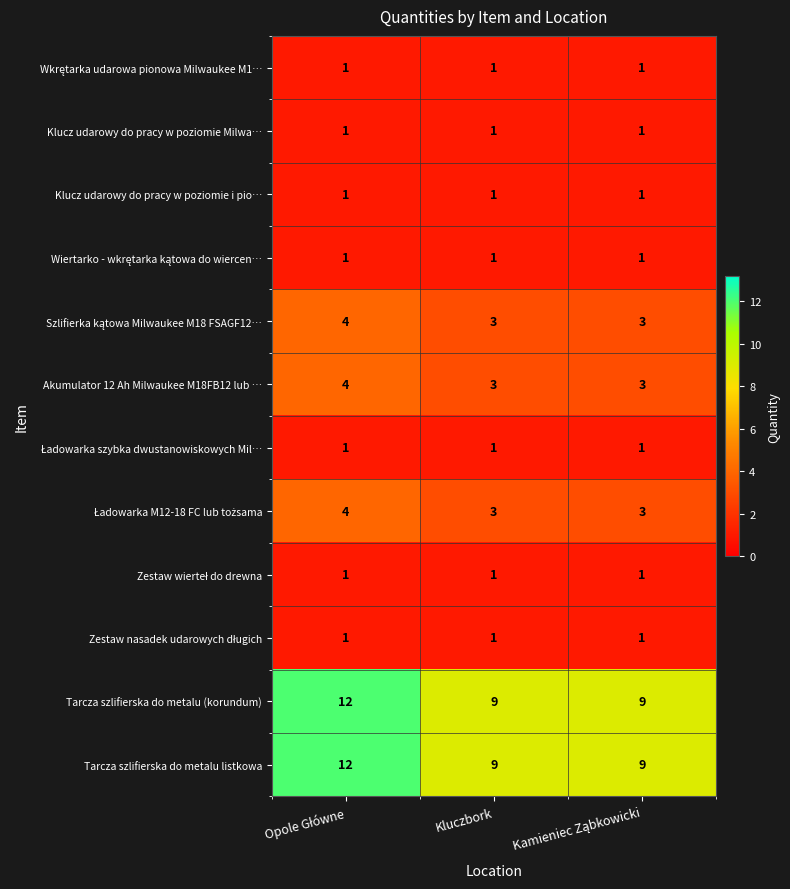

At how many categories does at least one series exceed 10?

1